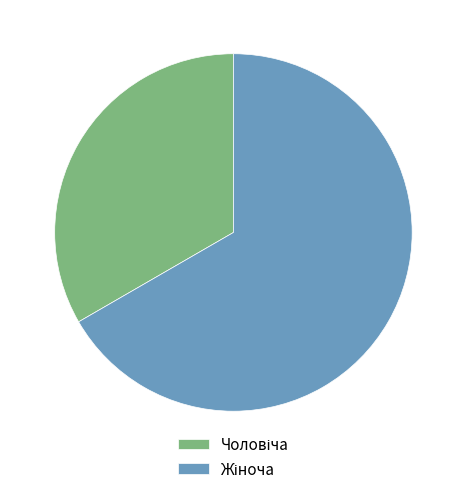

Is there any slice that represents more than half of the pie?

Yes